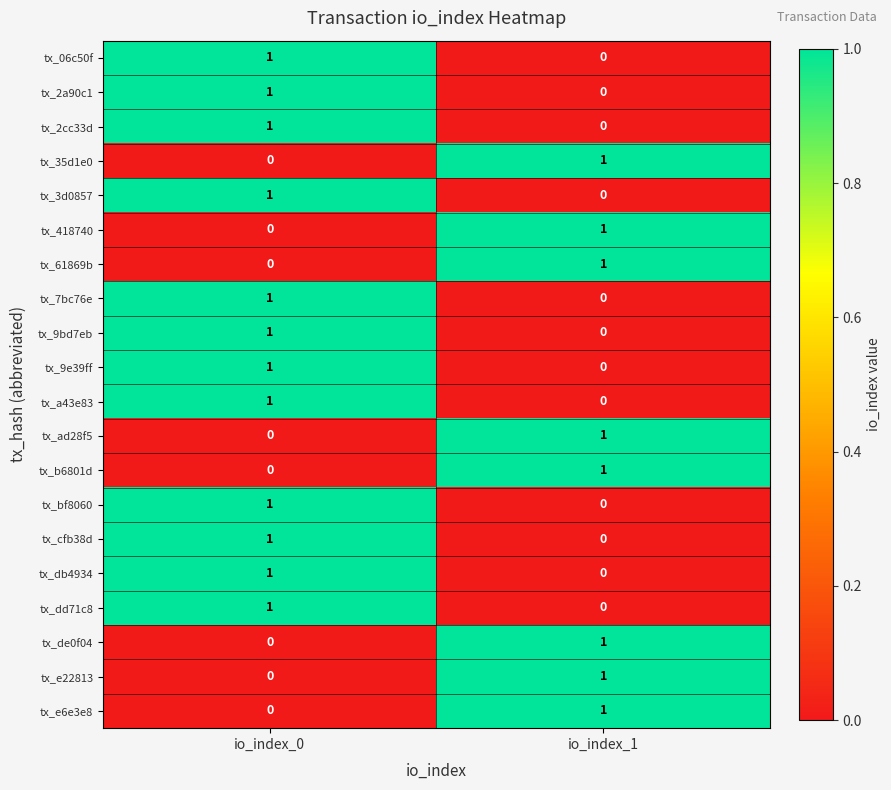

The tx_35d1e0 series shows 0 at io_index_0. True or false?

True